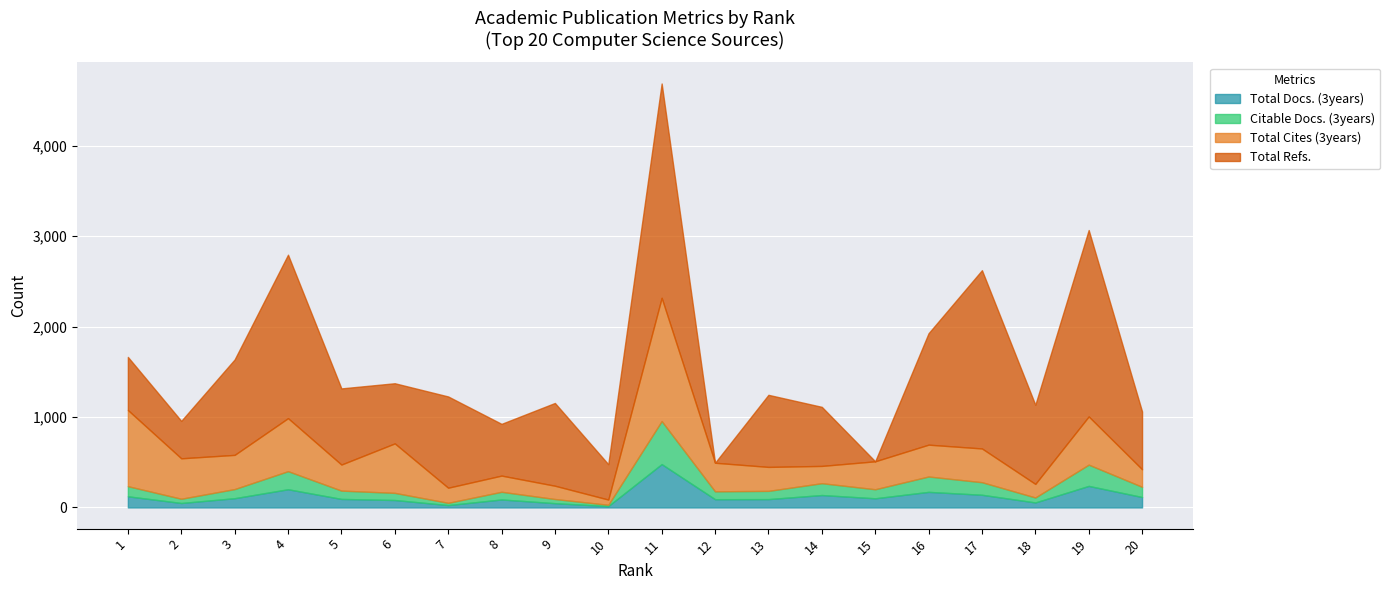

What is the average value of the Total Cites (3years) series?

384